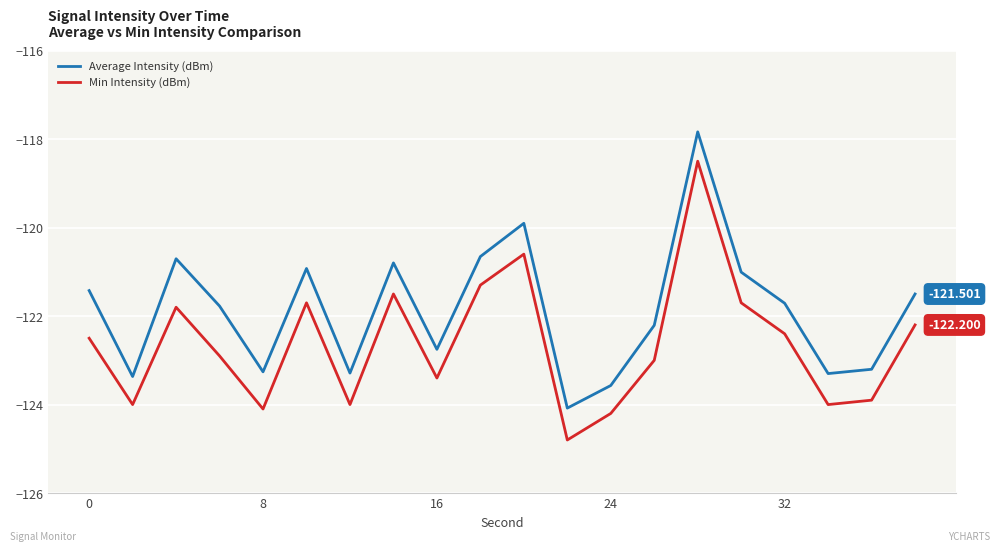

True or false: Min Intensity (dBm) and Average Intensity (dBm) intersect in this chart.

False